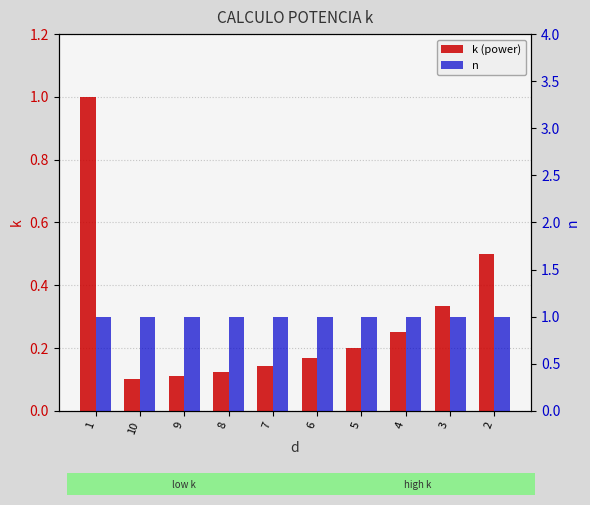

What is the smallest value displayed?

0.1